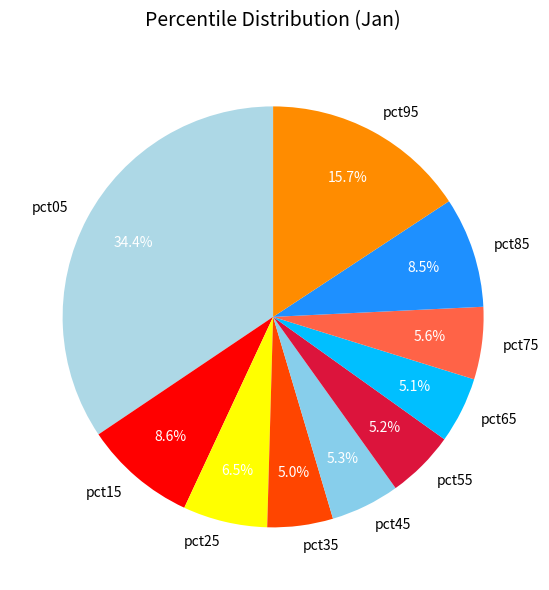

Is it true that pct65 is 5% of the pie?

True